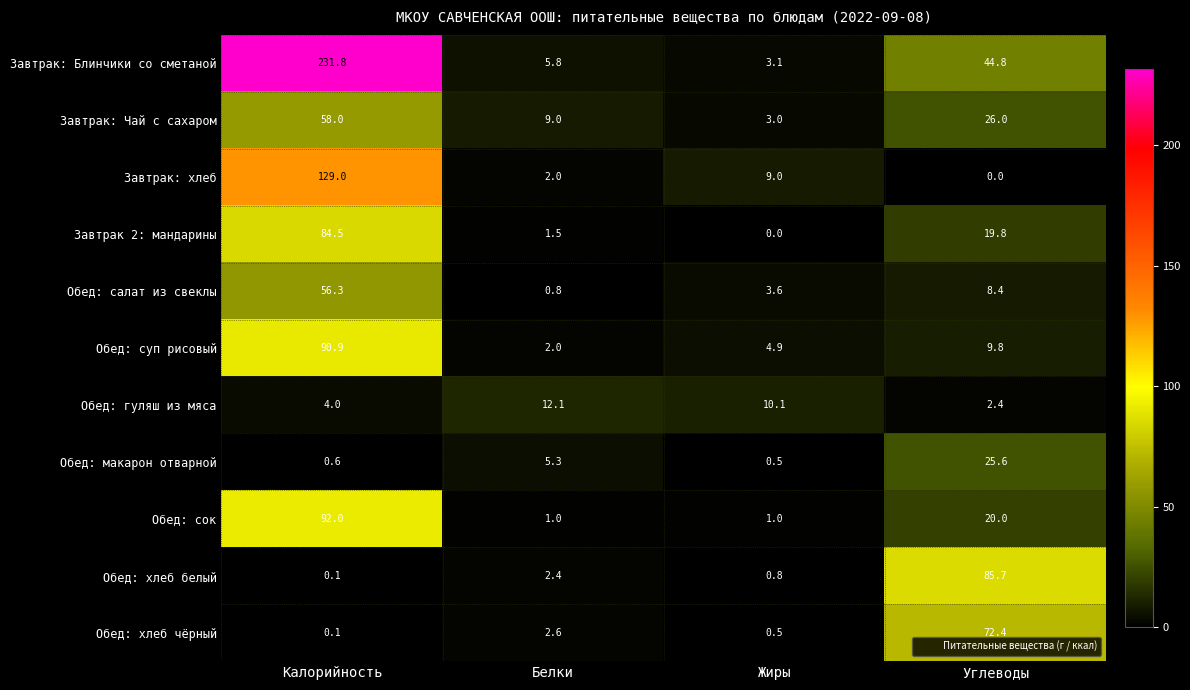

At which category is the sum across all series the highest?

Калорийность